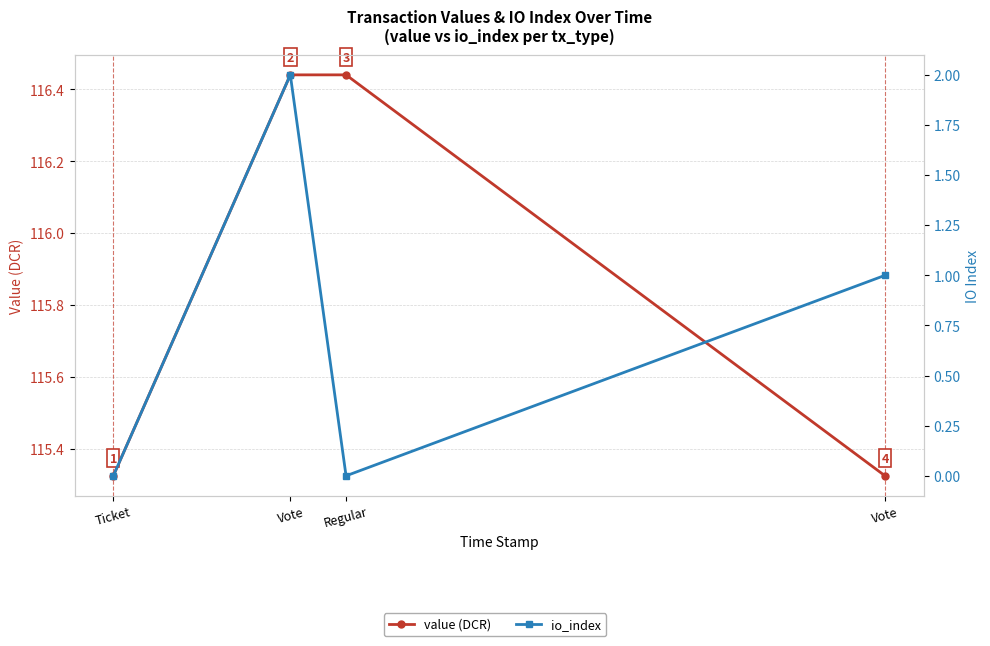

What is the total value across all series at Vote?

118.4